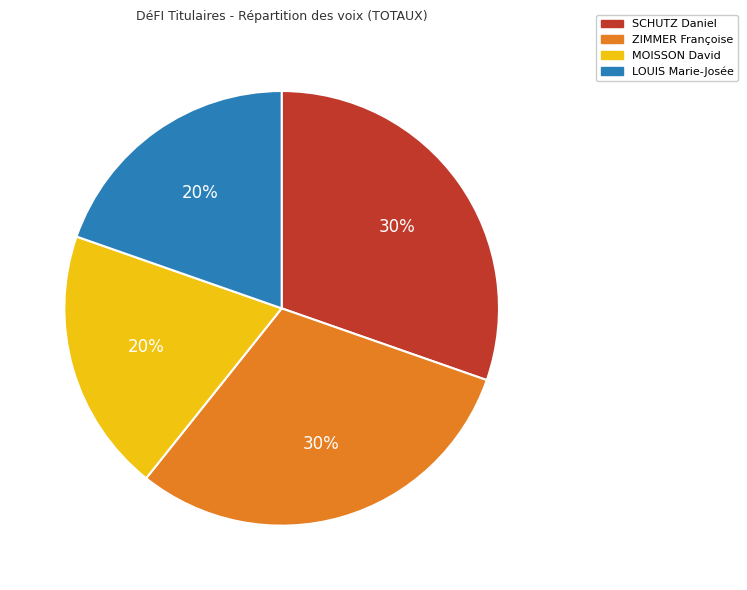

Count the number of slices in the pie.

4